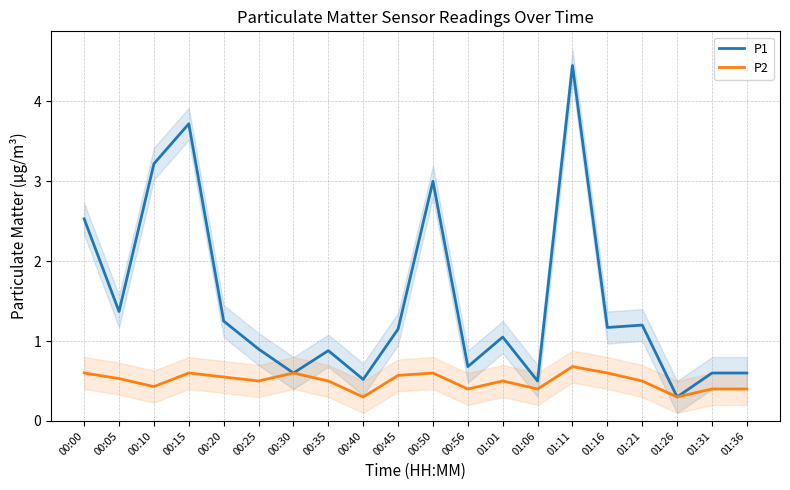

What is the difference between the maximum and second lowest values in the P1 series?

4.0